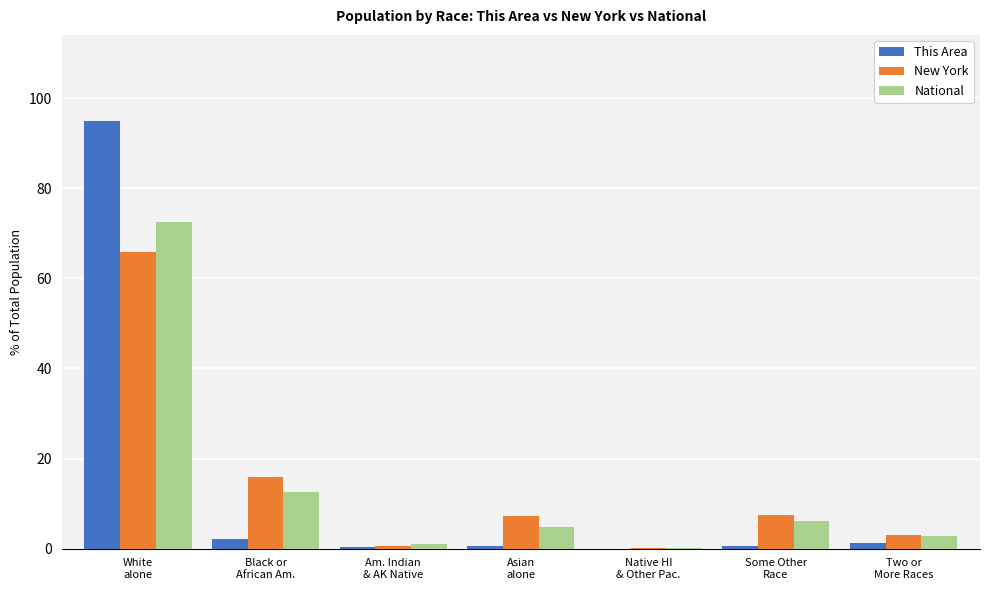

Are the bars grouped side by side (vs. stacked)?

Yes